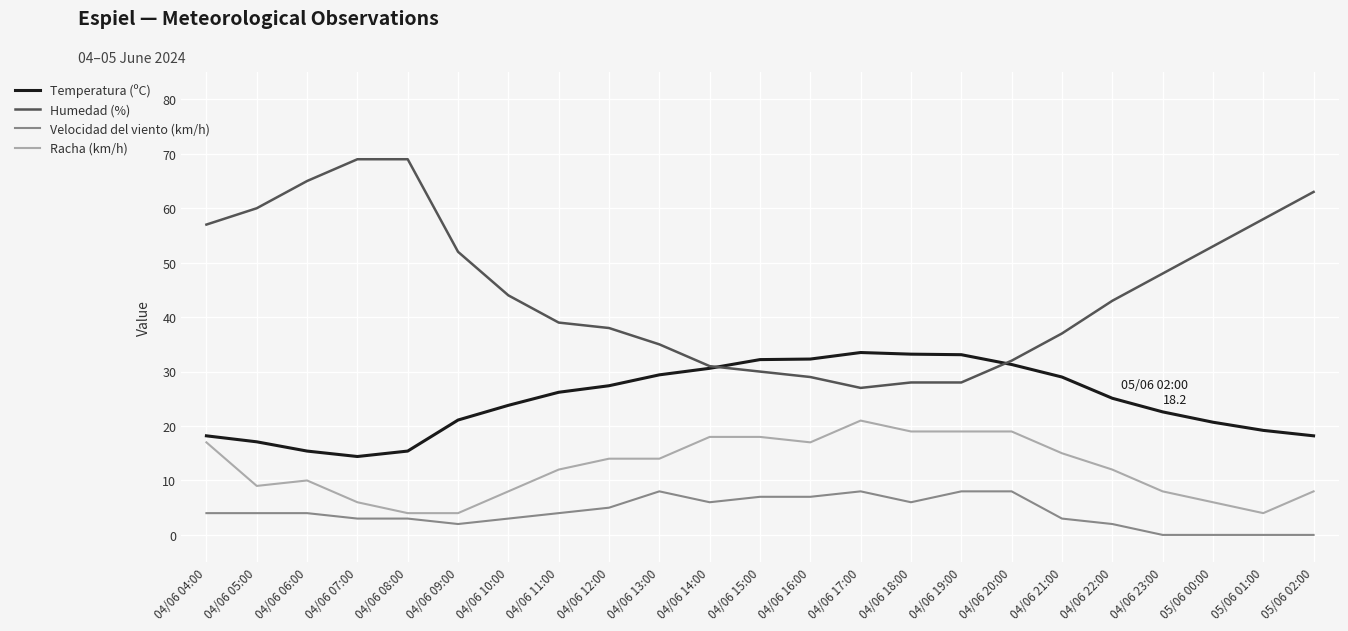

Is it true that Racha (km/h) equals 5.0 at 04/06 10:00?

False